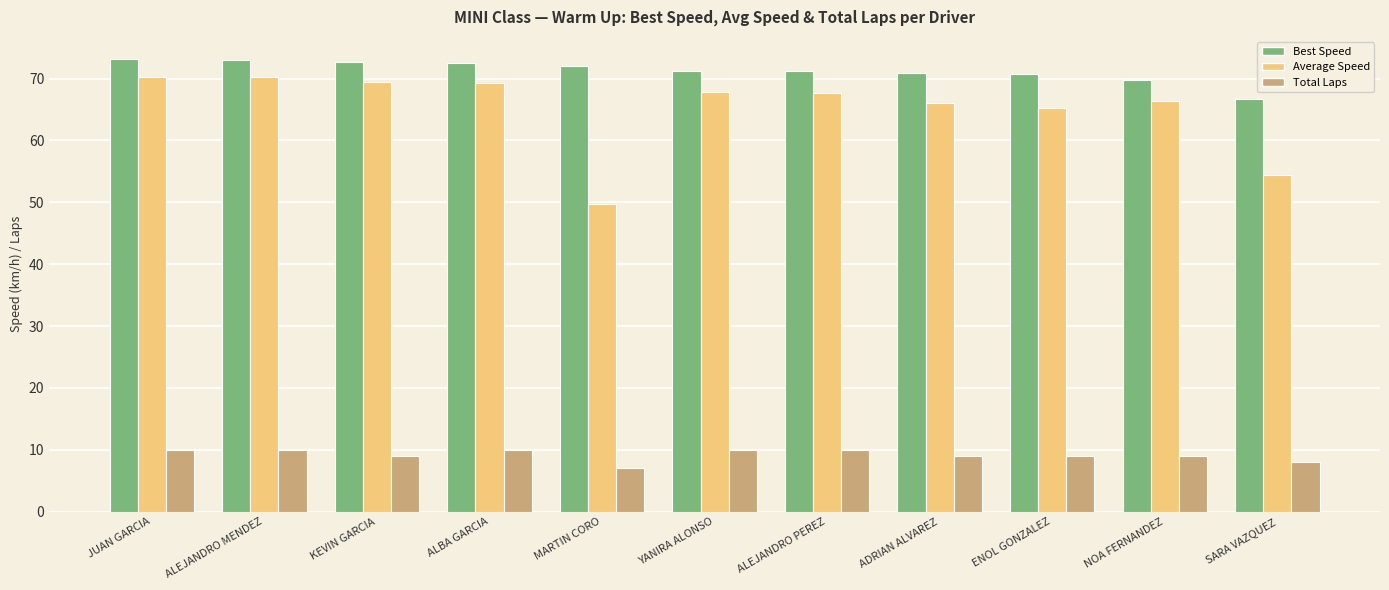

Which category has the lowest value across all series?

MARTIN CORO